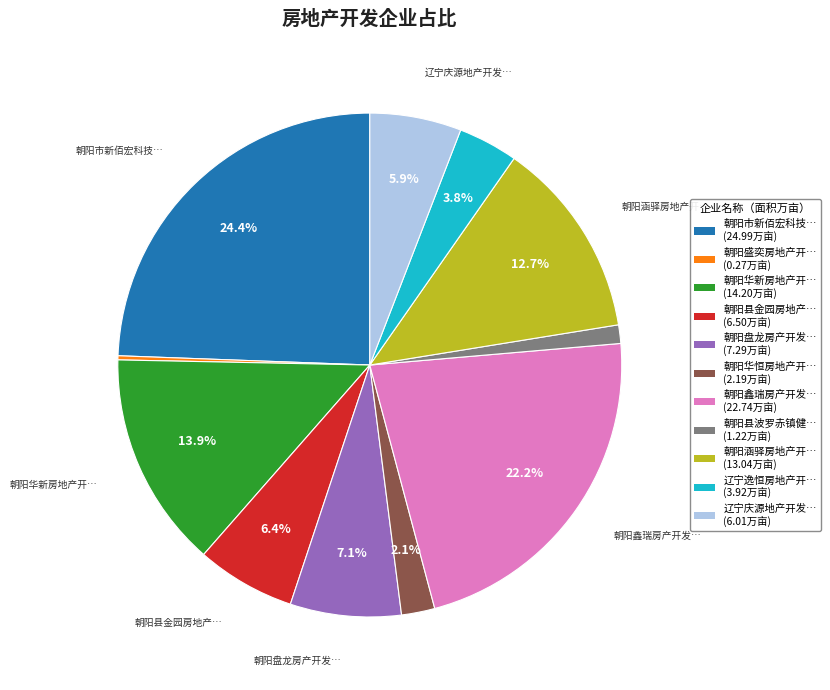

Does any single category account for the majority?

No